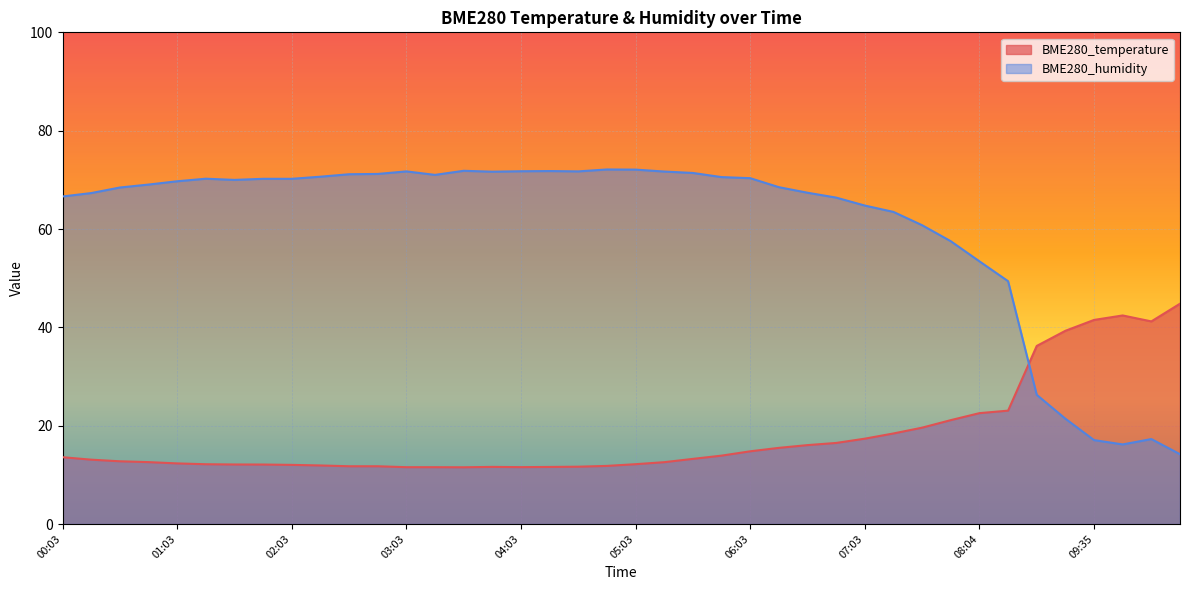

What are all the series names shown in the legend?

BME280_temperature, BME280_humidity